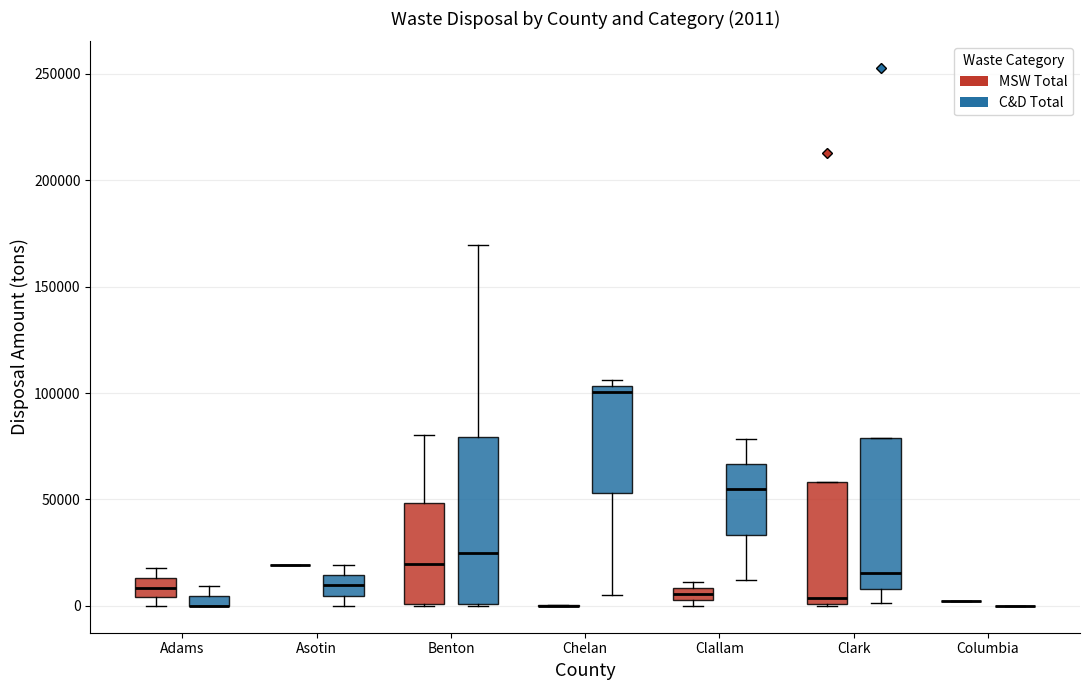

Comparing the boxes themselves (not the whiskers), which one is the tallest?

Benton (C&D Total)